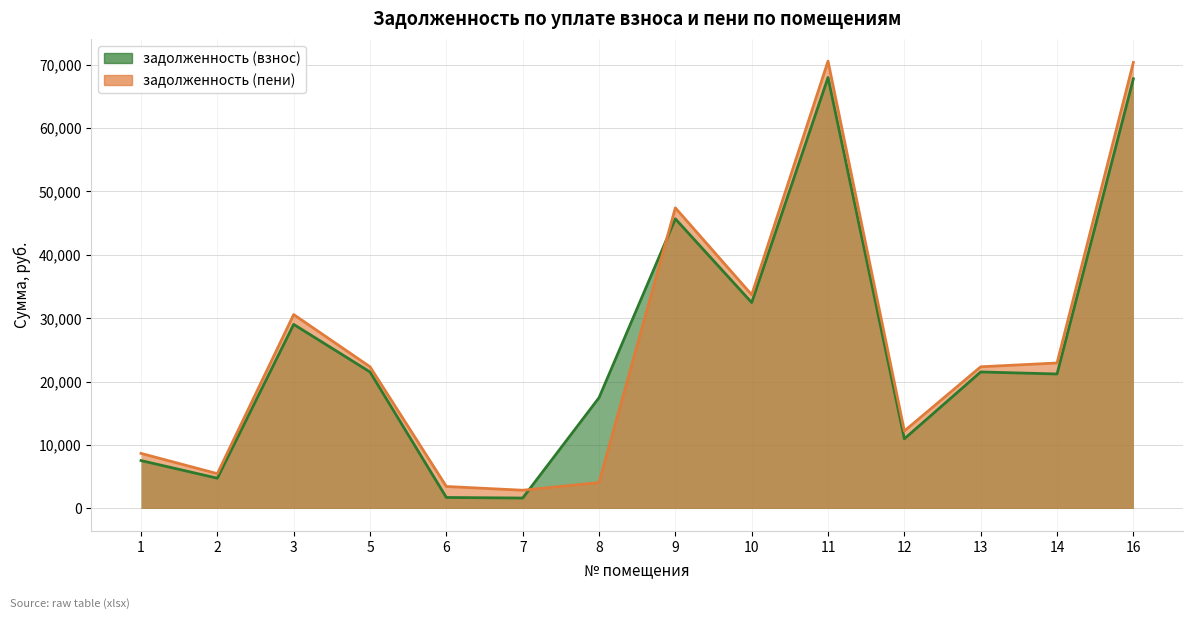

Rank the series by their average value, from lowest to highest.

задолженность (взнос), задолженность (пени)